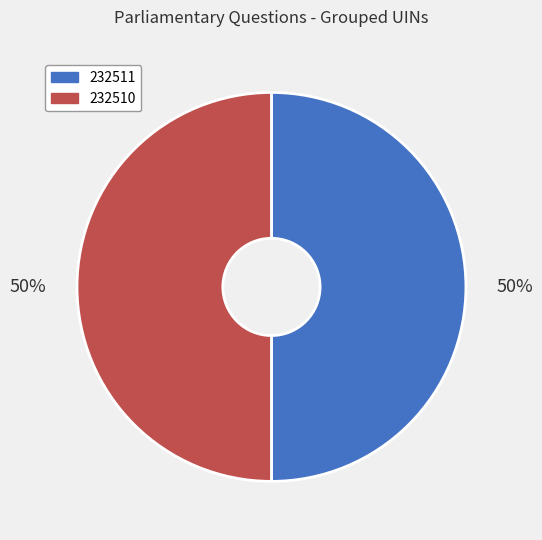

What percentage is the 232511 slice, to the nearest percent?

50%